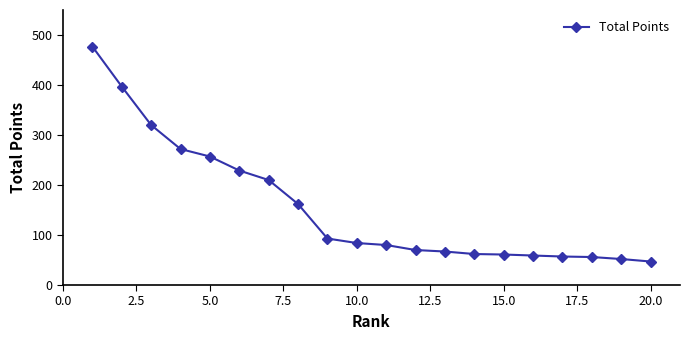

What is the greatest value displayed?

477